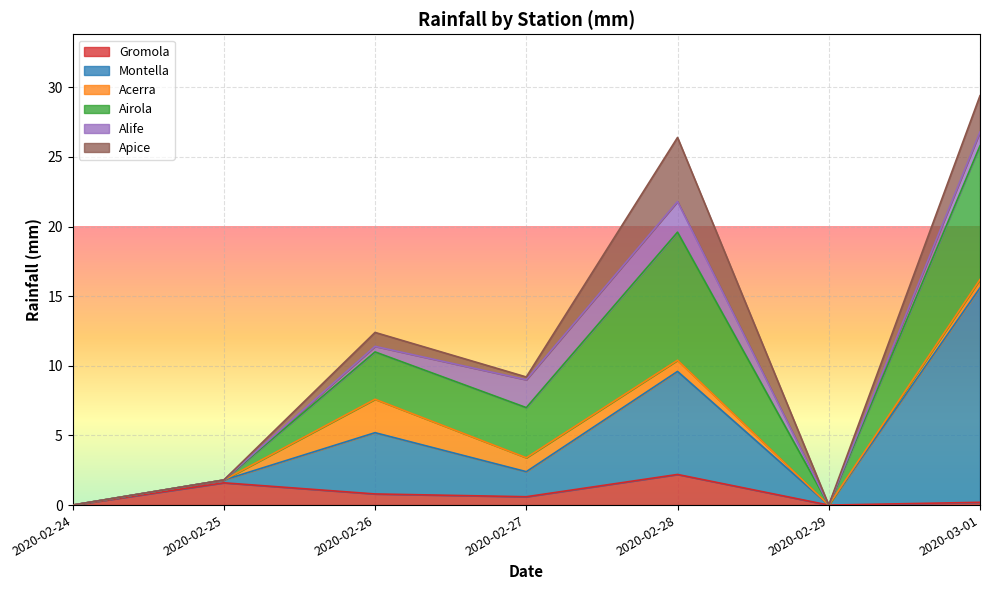

True or false: Gromola has a value of 0.0 at 2020-02-24.

True